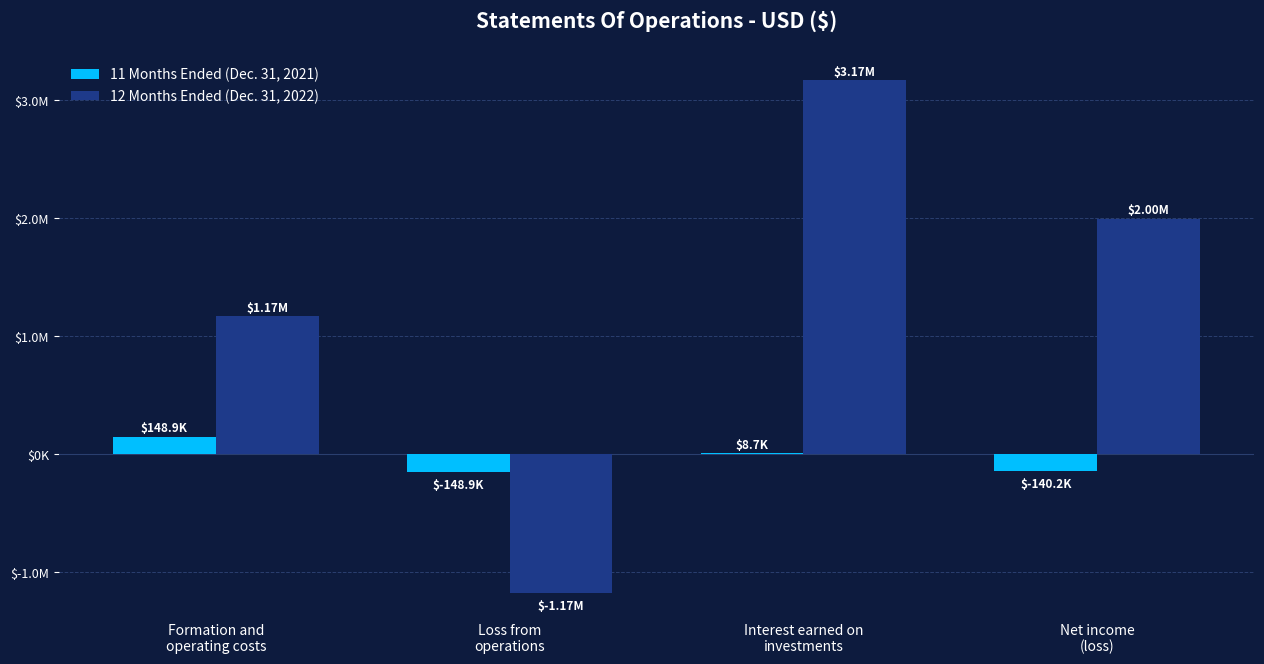

Rank the series by their average value, from highest to lowest.

12 Months Ended (Dec. 31, 2022), 11 Months Ended (Dec. 31, 2021)